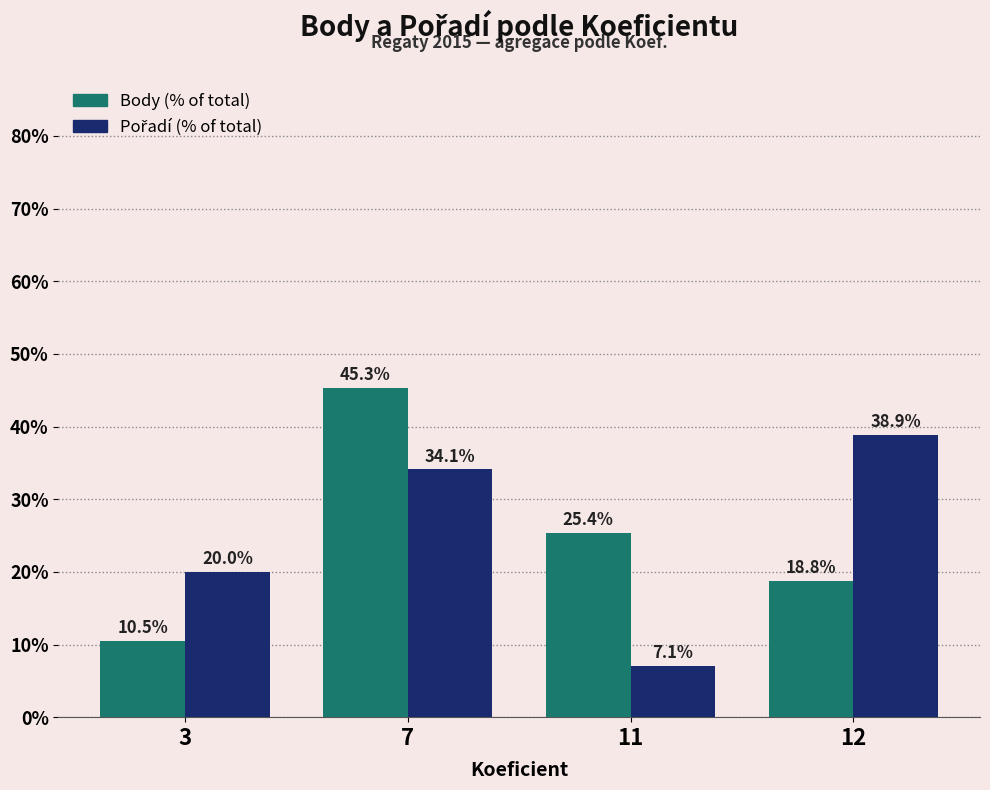

What is the difference between the highest and lowest values at 12?

20.1